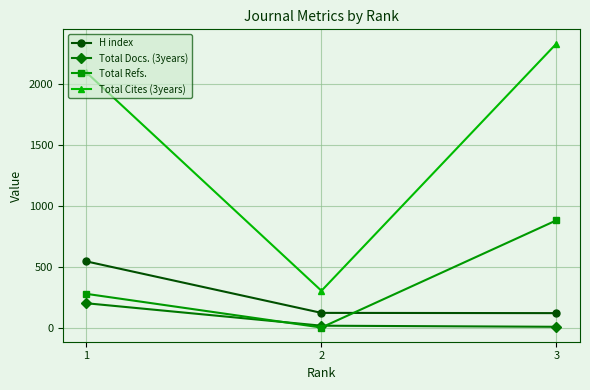

At 1, list the series in order from smallest to largest.

Total Docs. (3years), Total Refs., H index, Total Cites (3years)